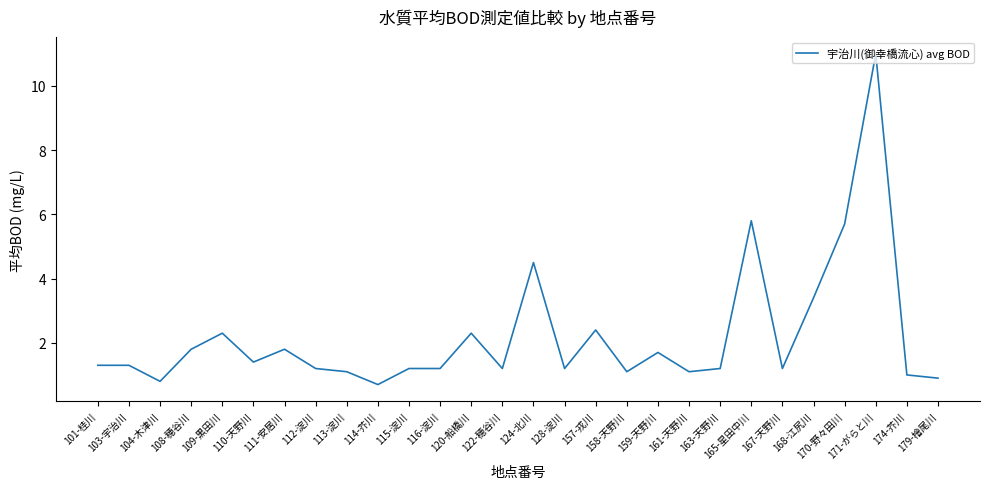

What is the difference between the maximum and minimum values?

10.3